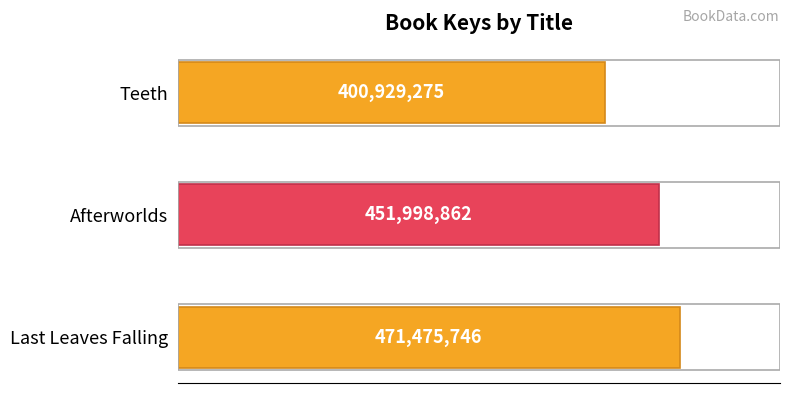

How many bars are there in total?

3